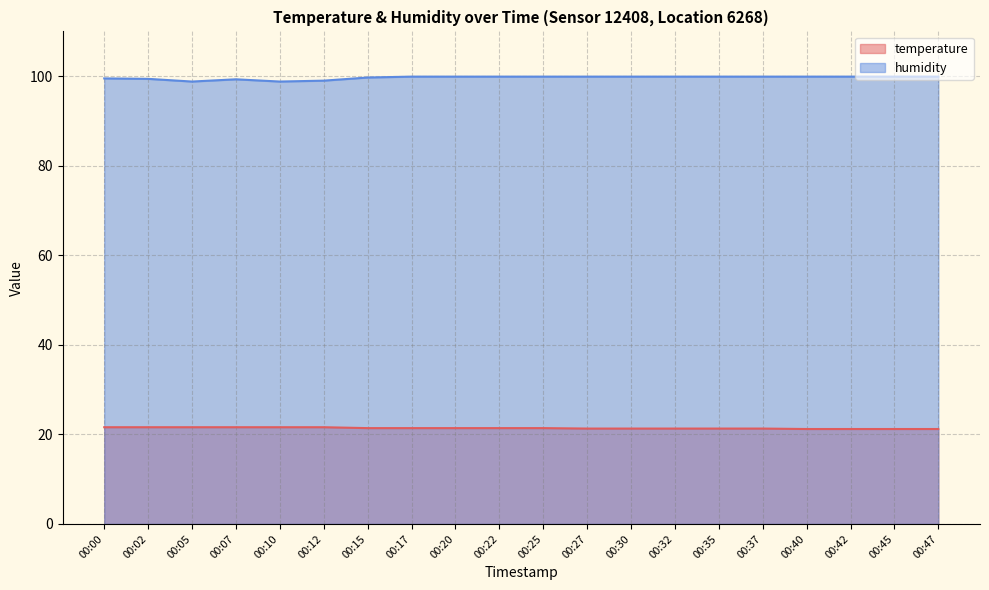

Is it true that humidity equals 99.7 at 00:15?

True